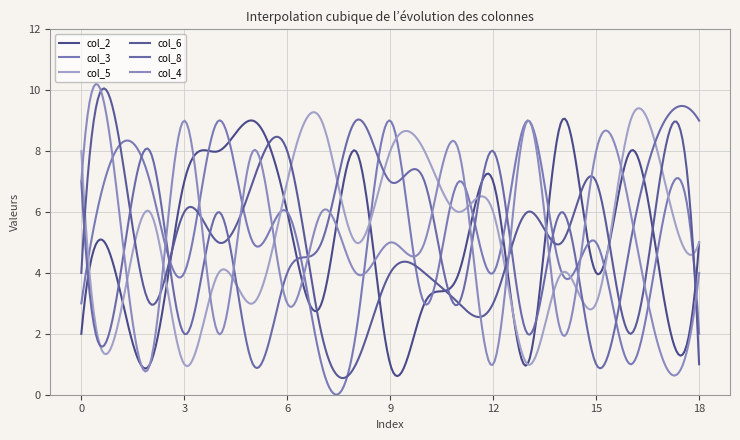

Count the number of data series in this chart.

6